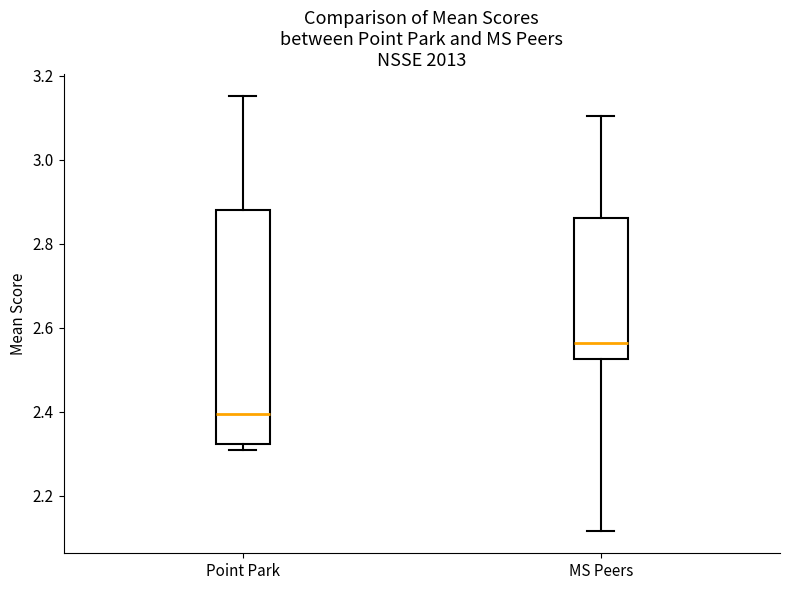

Comparing the boxes themselves (not the whiskers), which one is the tallest?

Point Park